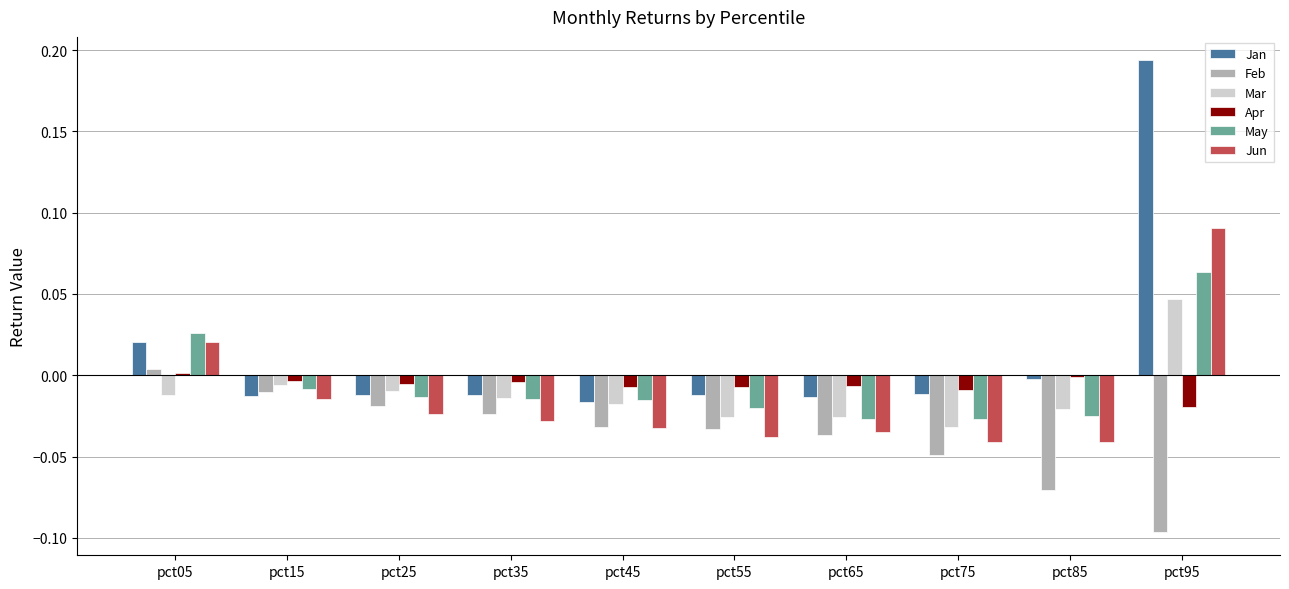

Does the chart contain stacked bars?

No